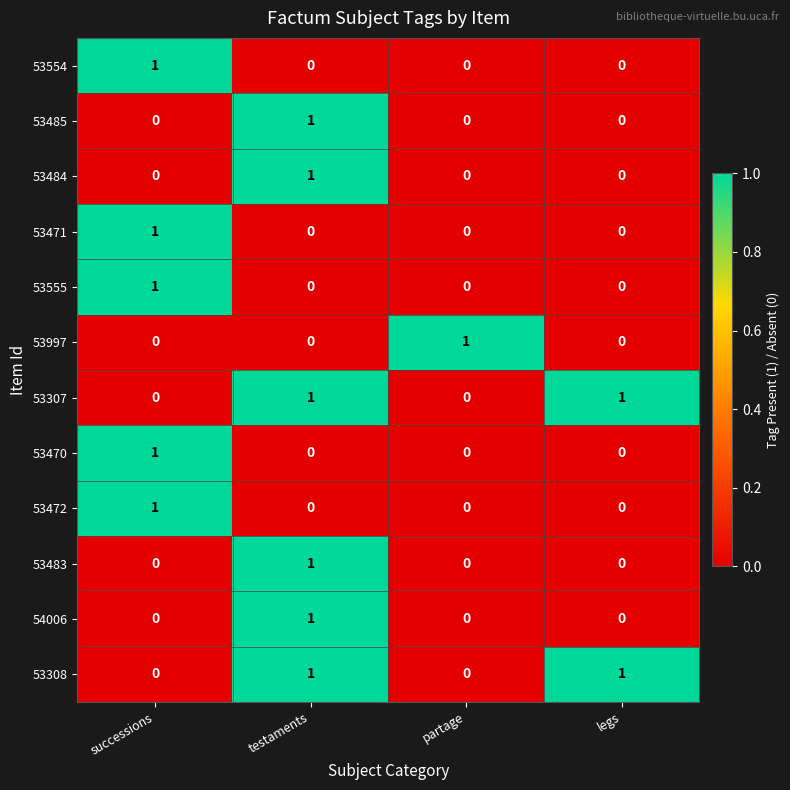

True or false: 53997 has a value of -1 at successions.

False